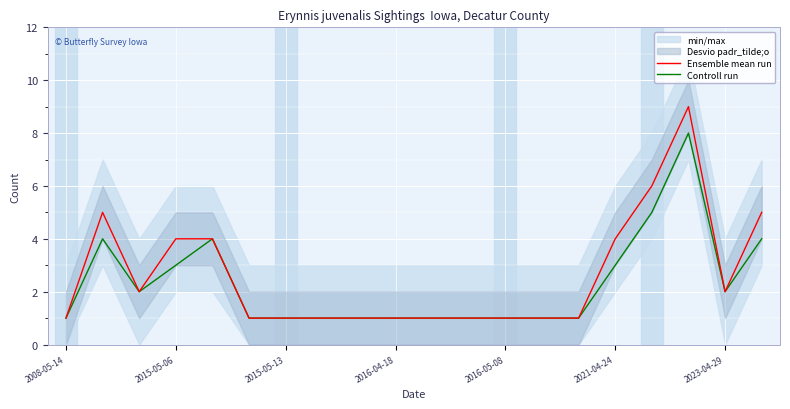

In Ensemble mean run, how many points are lower than both neighbors (excluding endpoints)?

2